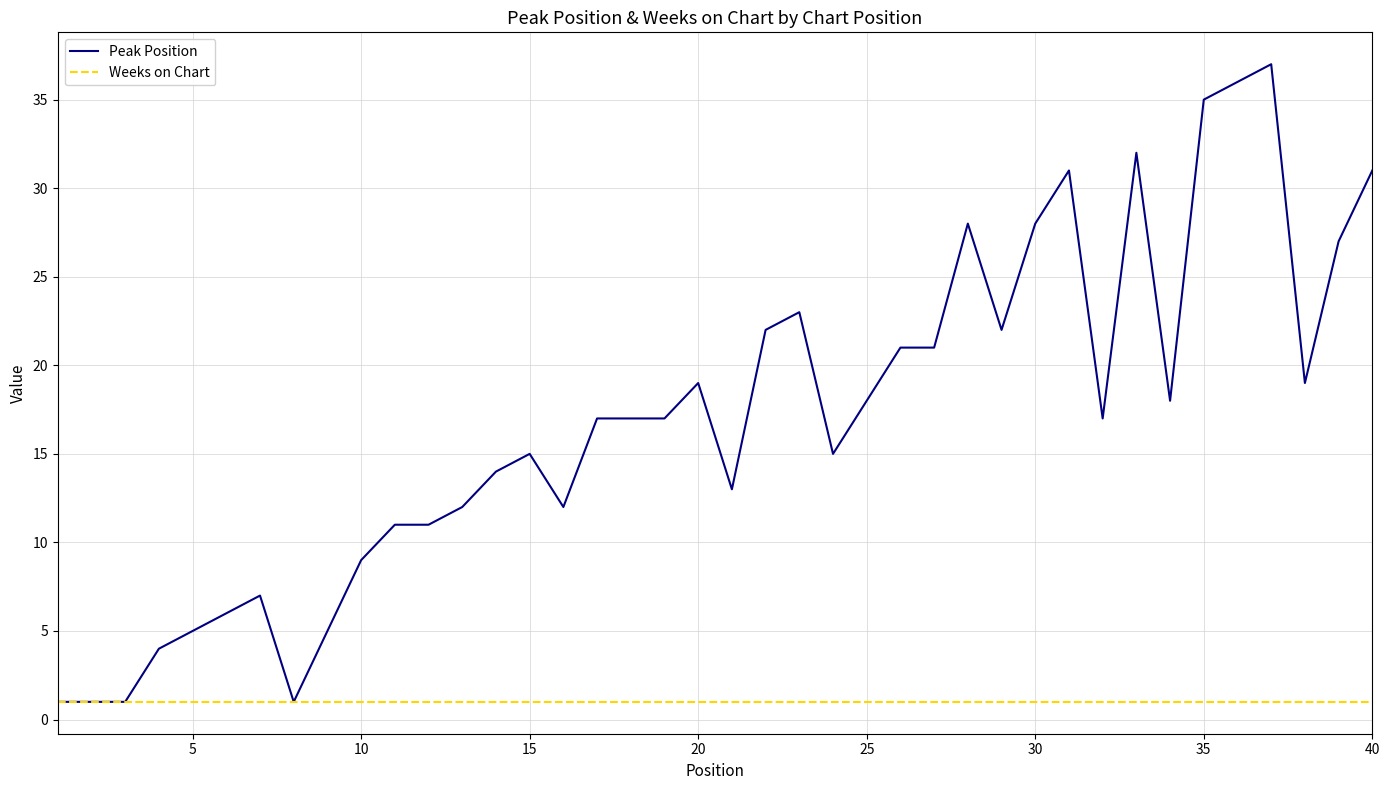

True or false: Peak Position has more than 0 points higher than both neighbors.

True